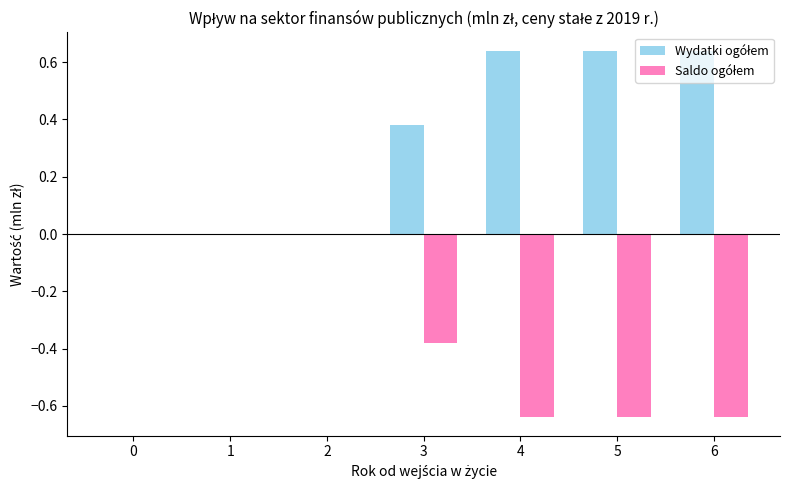

Does the chart contain stacked bars?

No